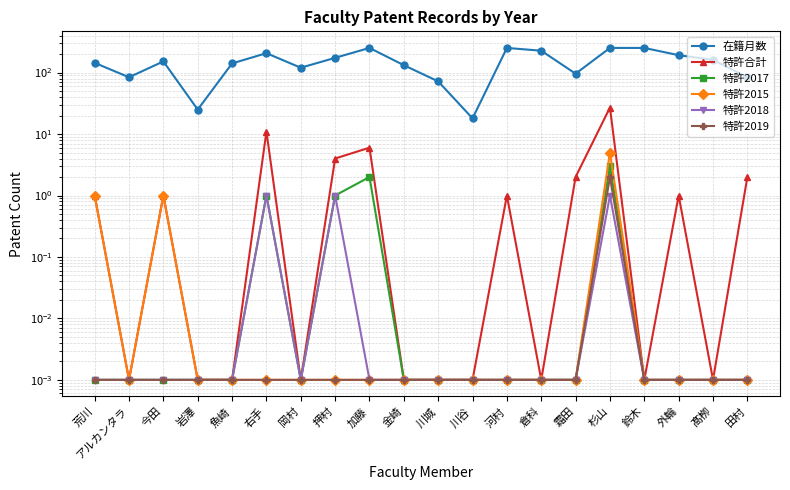

At which label is 特許2019 closest to 1?

荒川